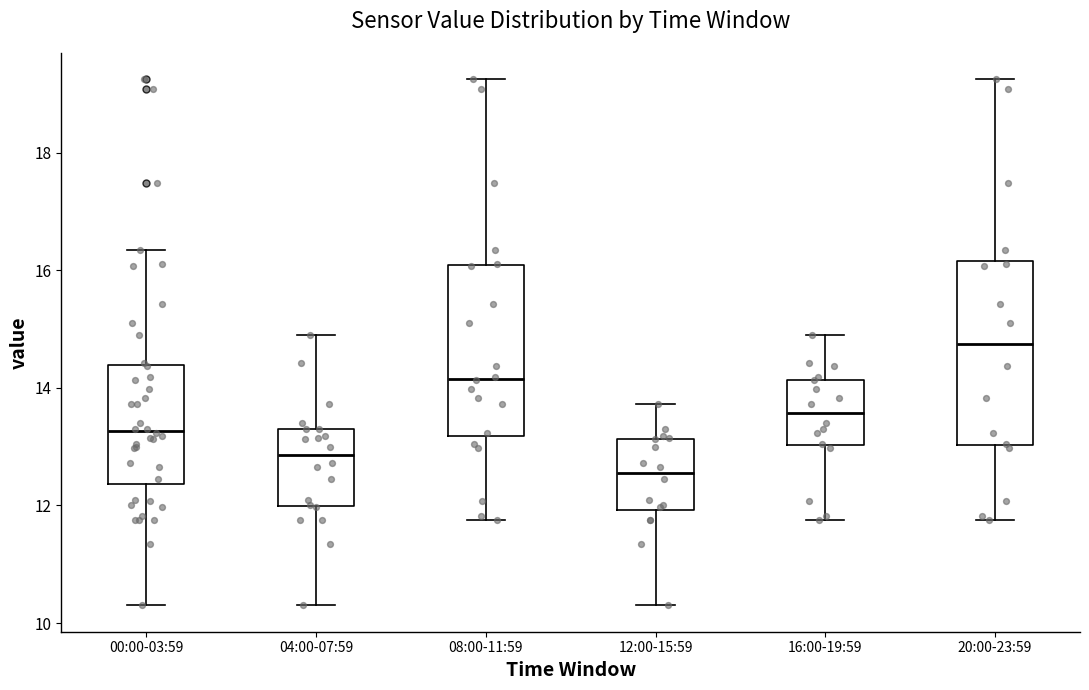

Where is the upper edge of the box for 20:00-23:59 on the y-axis? The values are not printed on the chart, so give them approximately, as read against the axis.

16.2